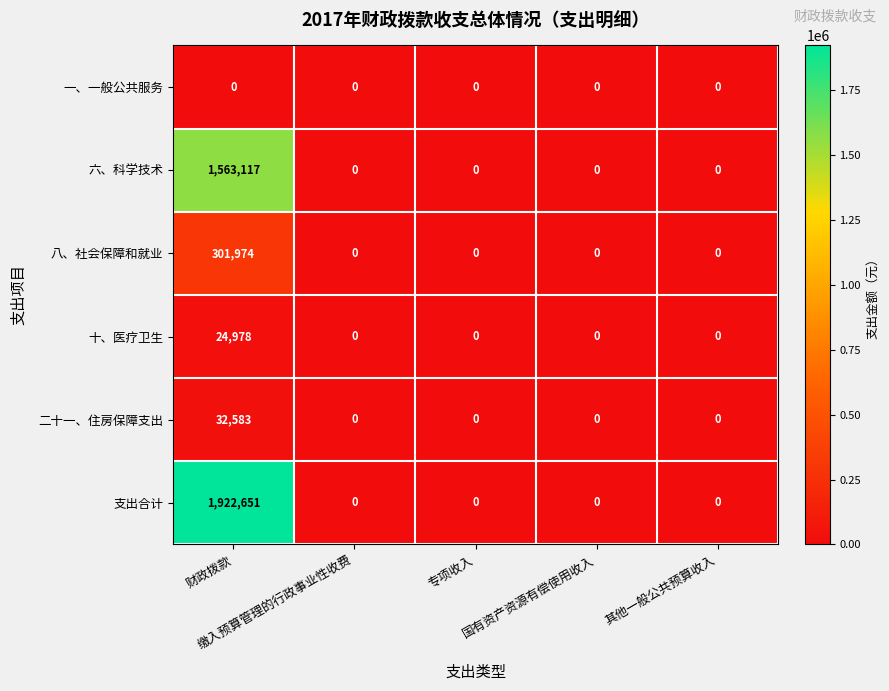

How many series are shown in this chart?

6